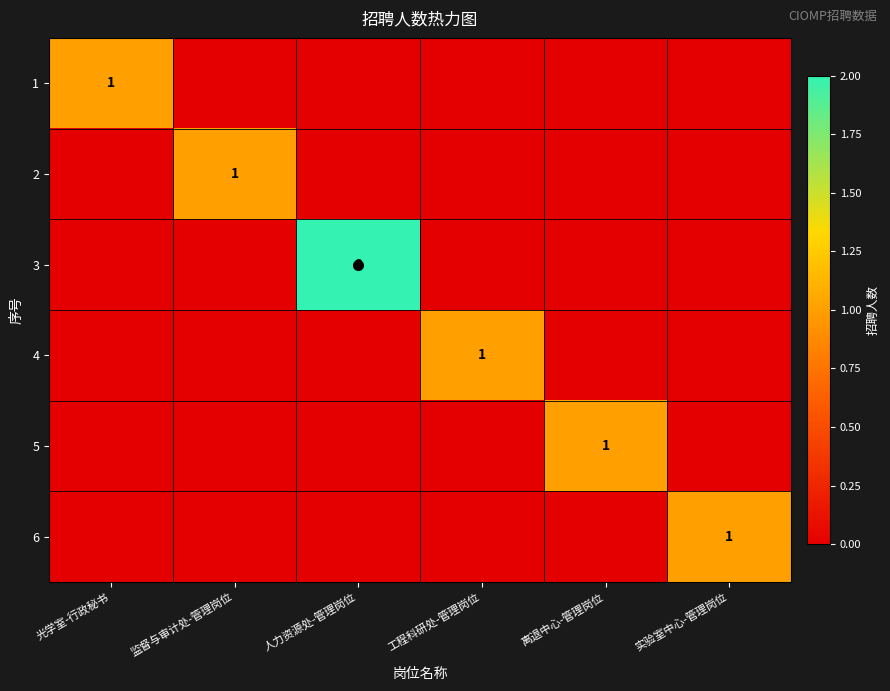

How many distinct data groups are displayed?

6